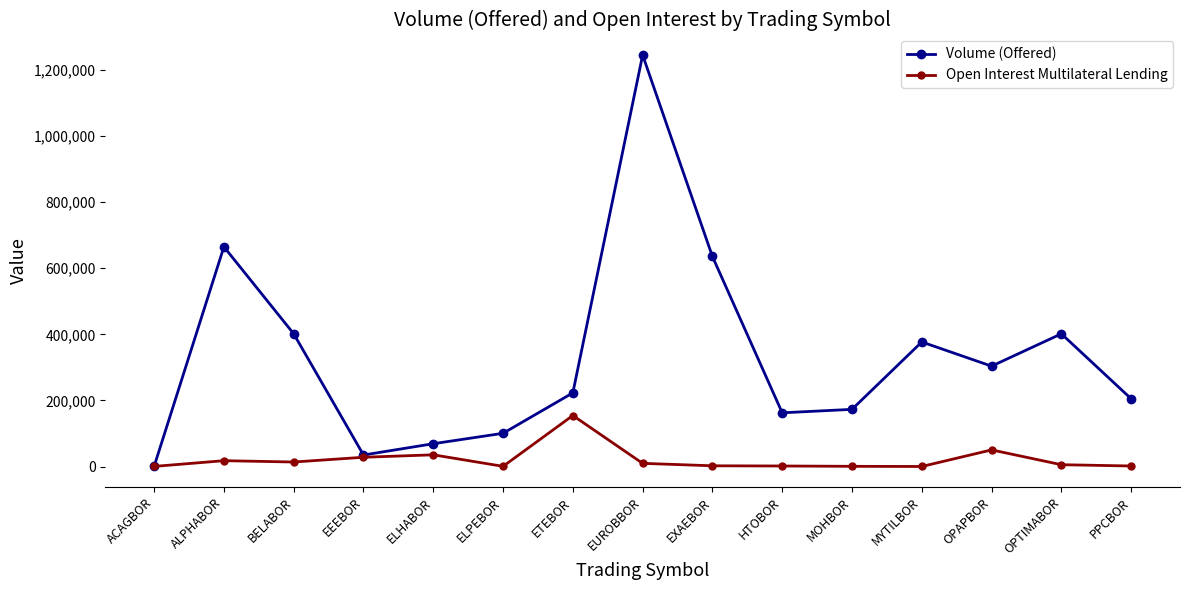

Which category has the lowest value in the Volume (Offered) series?

ACAGBOR